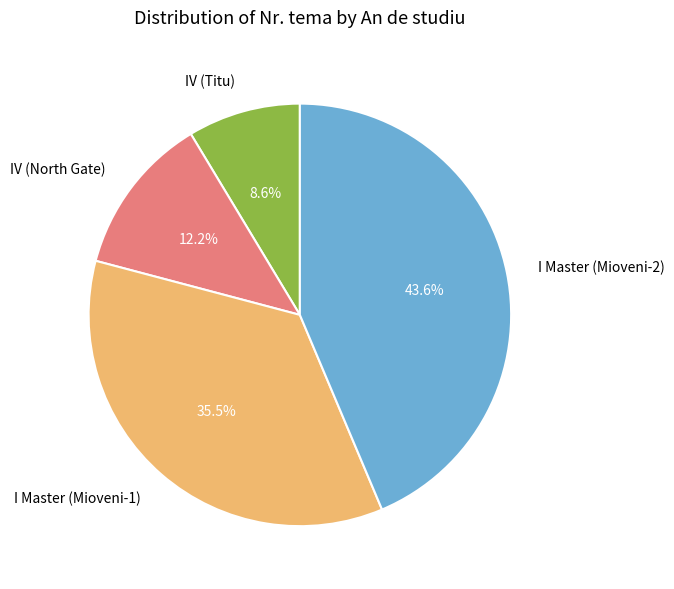

Rank the categories by value from highest to lowest.

I Master (Mioveni-2), I Master (Mioveni-1), IV (North Gate), IV (Titu)